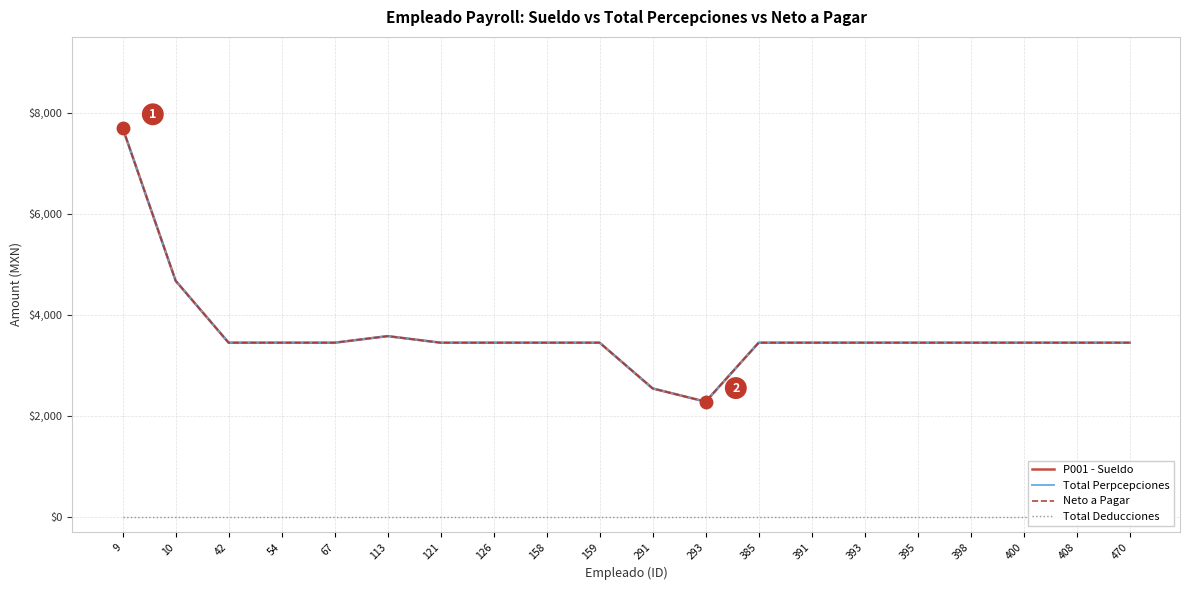

What is the value of the P001 - Sueldo point at the 18th from the left?

3447.0